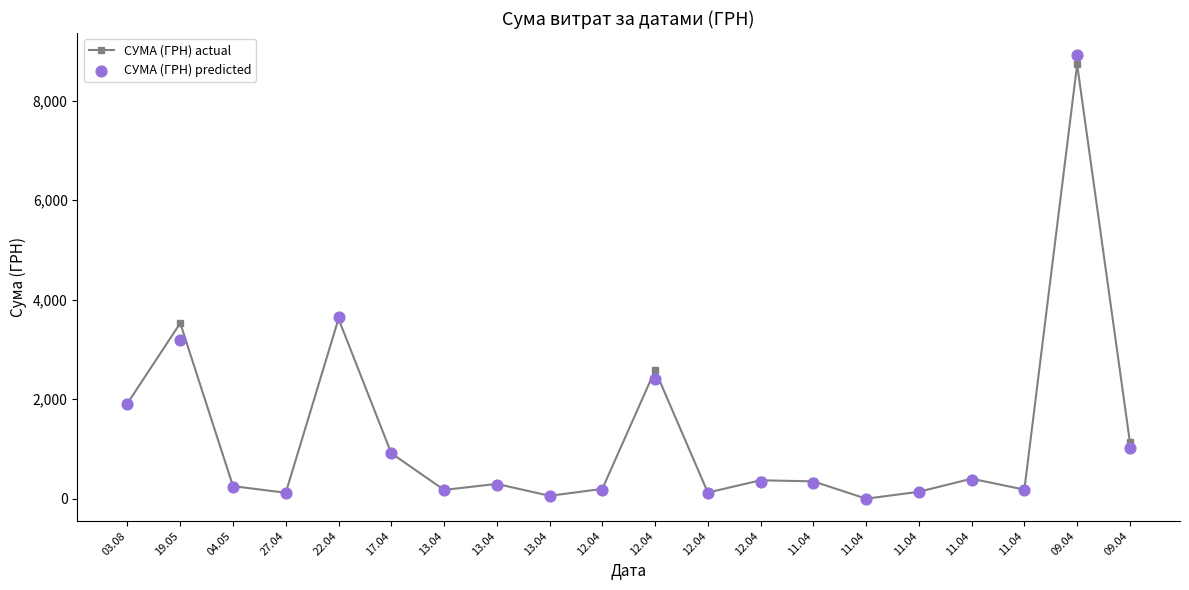

What is the total value across all series at 12.04?

374.2